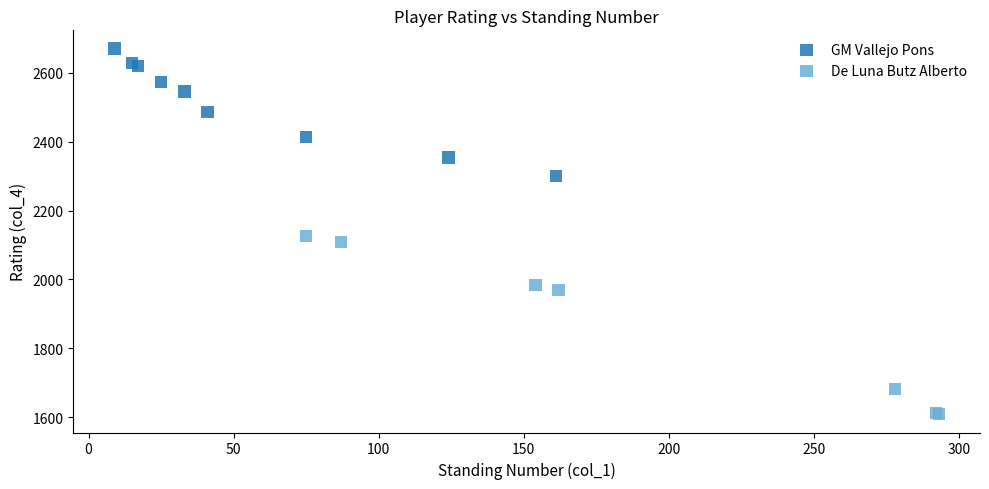

Which series has the widest spread of Y values?

De Luna Butz Alberto